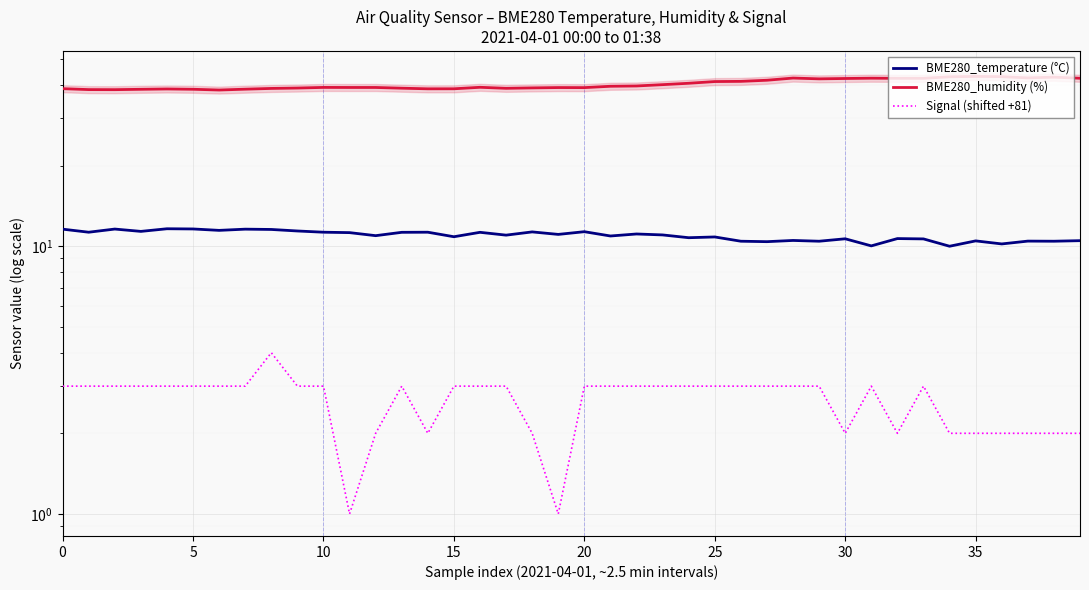

What is the difference between the maximum and minimum values in the BME280_temperature (°C) series?

1.6